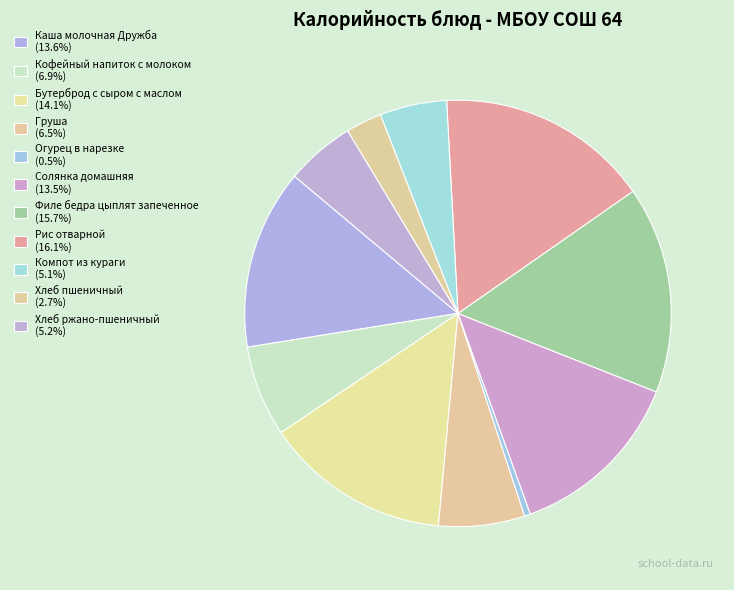

The Солянка домашняя slice represents 5% of the pie. True or false?

False